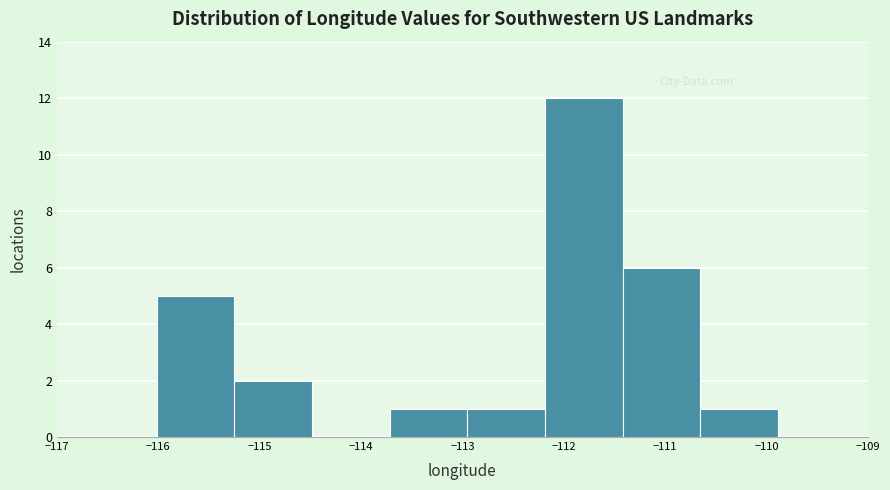

Over which range of the x-axis is the bar tallest?

-112.2 to -111.4